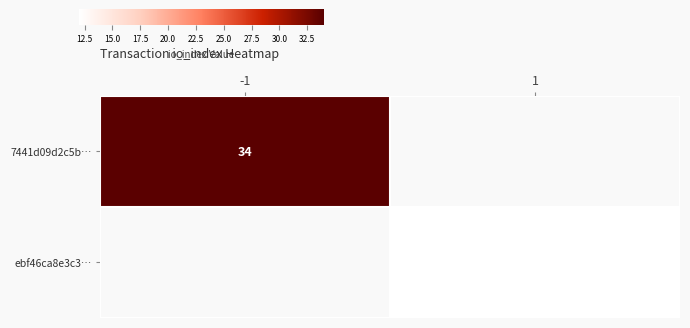

Is it true that 7441d09d2c5b… equals 23 at -1?

False